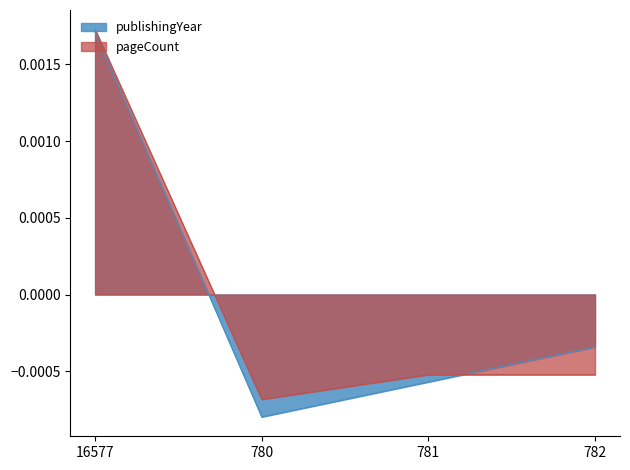

At how many categories does at least one series exceed 0?

1